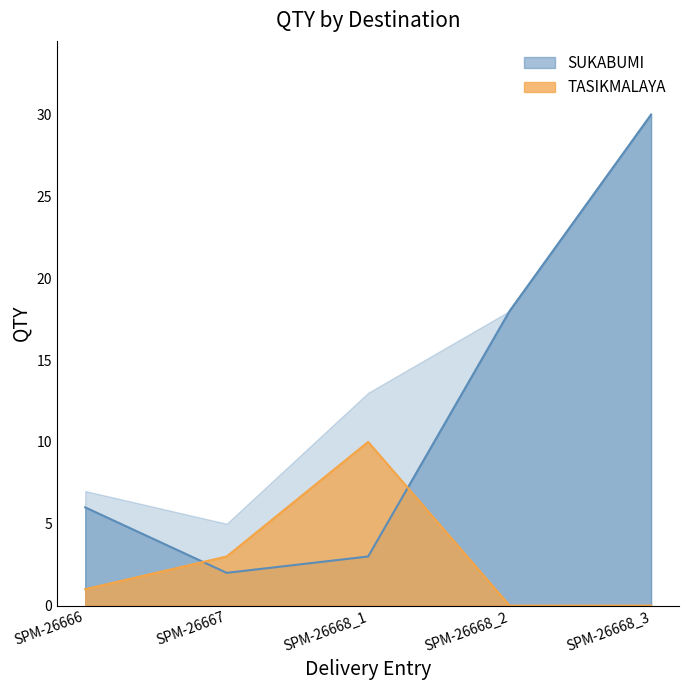

Between SPM-26668_2 and SPM-26668_3, which series saw the biggest shift?

SUKABUMI